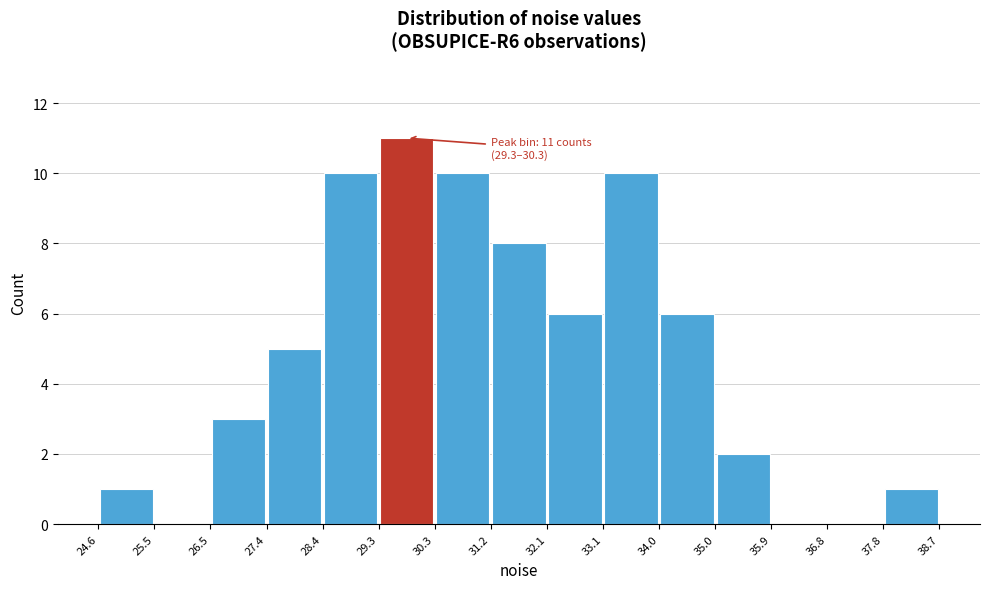

Which range on the x-axis has the tallest bar?

29.3 to 30.3